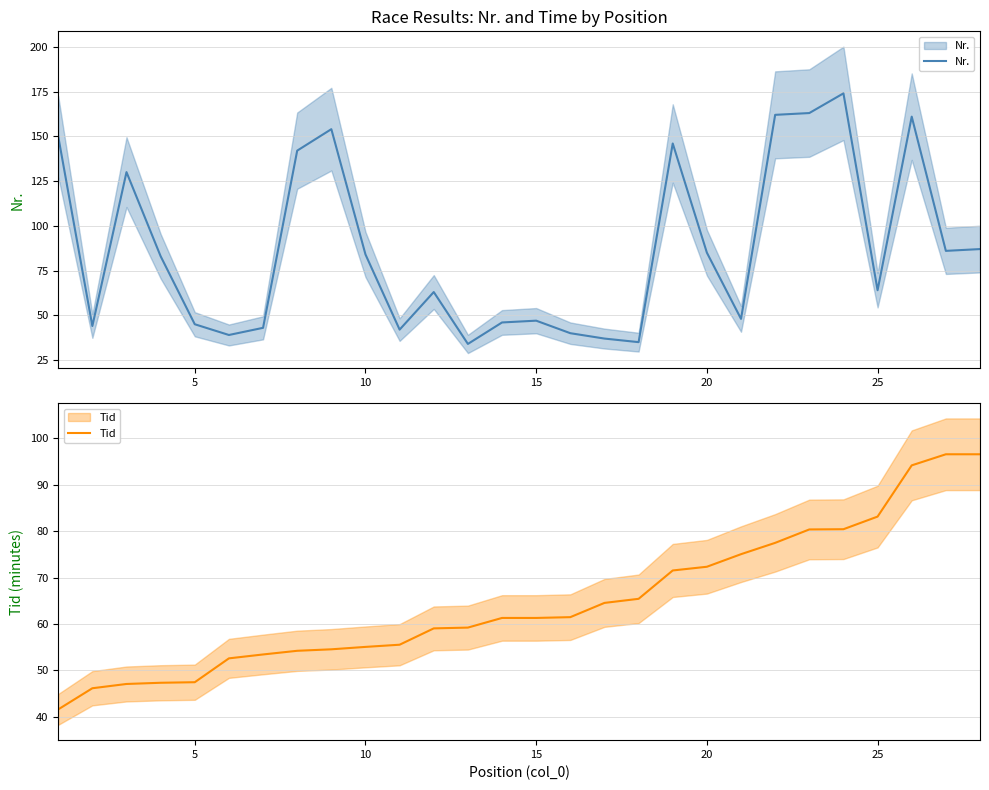

Which series has the largest total across all categories?

Nr.